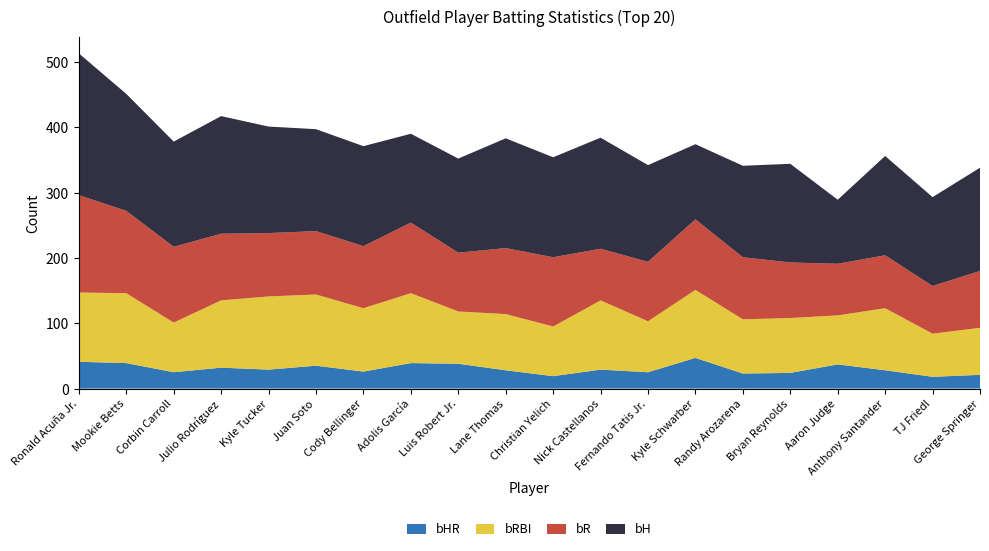

Reading left to right, what are all the values shown in this chart?

bH: Ronald Acuña Jr.=217	Mookie Betts=179	Corbin Carroll=161	Julio Rodríguez=180	Kyle Tucker=163	Juan Soto=156	Cody Bellinger=153	Adolis García=136	Luis Robert Jr.=144	Lane Thomas=168	Christian Yelich=153	Nick Castellanos=170	Fernando Tatis Jr.=148	Kyle Schwarber=115	Randy Arozarena=140	Bryan Reynolds=151	Aaron Judge=98	Anthony Santander=152	TJ Friedl=136	George Springer=158
bR: Ronald Acuña Jr.=149	Mookie Betts=126	Corbin Carroll=116	Julio Rodríguez=102	Kyle Tucker=97	Juan Soto=97	Cody Bellinger=95	Adolis García=108	Luis Robert Jr.=90	Lane Thomas=101	Christian Yelich=106	Nick Castellanos=79	Fernando Tatis Jr.=91	Kyle Schwarber=108	Randy Arozarena=95	Bryan Reynolds=85	Aaron Judge=79	Anthony Santander=81	TJ Friedl=73	George Springer=87
bRBI: Ronald Acuña Jr.=106	Mookie Betts=107	Corbin Carroll=76	Julio Rodríguez=103	Kyle Tucker=112	Juan Soto=109	Cody Bellinger=97	Adolis García=107	Luis Robert Jr.=80	Lane Thomas=86	Christian Yelich=76	Nick Castellanos=106	Fernando Tatis Jr.=78	Kyle Schwarber=104	Randy Arozarena=83	Bryan Reynolds=84	Aaron Judge=75	Anthony Santander=95	TJ Friedl=66	George Springer=72
bHR: Ronald Acuña Jr.=41	Mookie Betts=39	Corbin Carroll=25	Julio Rodríguez=32	Kyle Tucker=29	Juan Soto=35	Cody Bellinger=26	Adolis García=39	Luis Robert Jr.=38	Lane Thomas=28	Christian Yelich=19	Nick Castellanos=29	Fernando Tatis Jr.=25	Kyle Schwarber=47	Randy Arozarena=23	Bryan Reynolds=24	Aaron Judge=37	Anthony Santander=28	TJ Friedl=18	George Springer=21